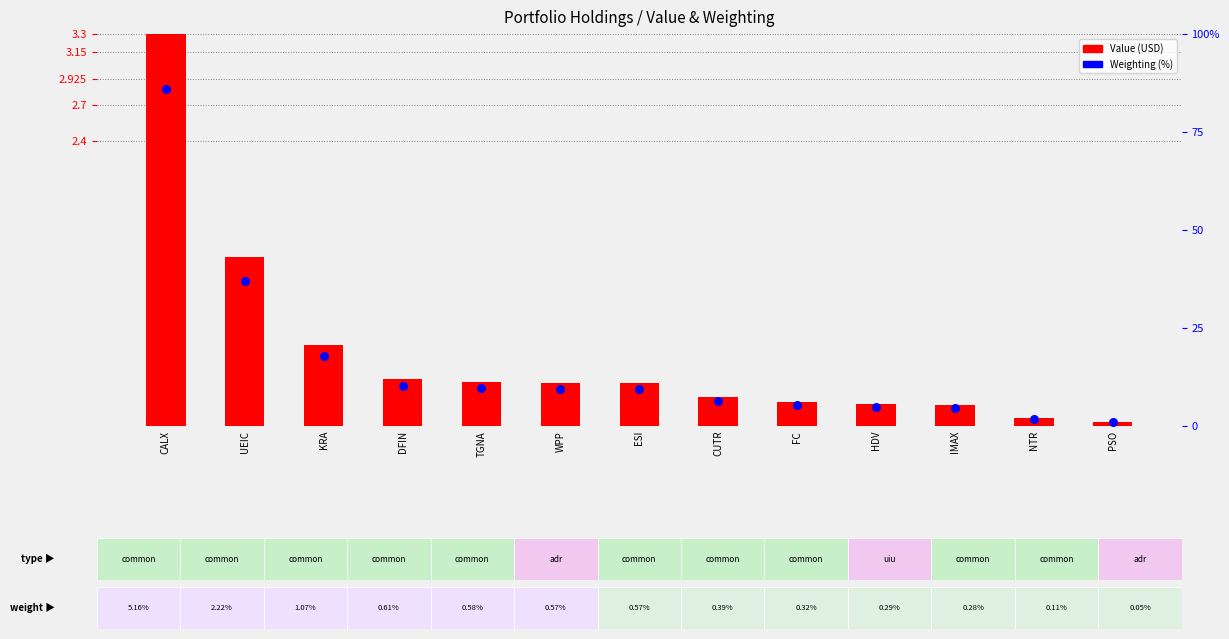

At which category is the sum across all series the highest?

CALX